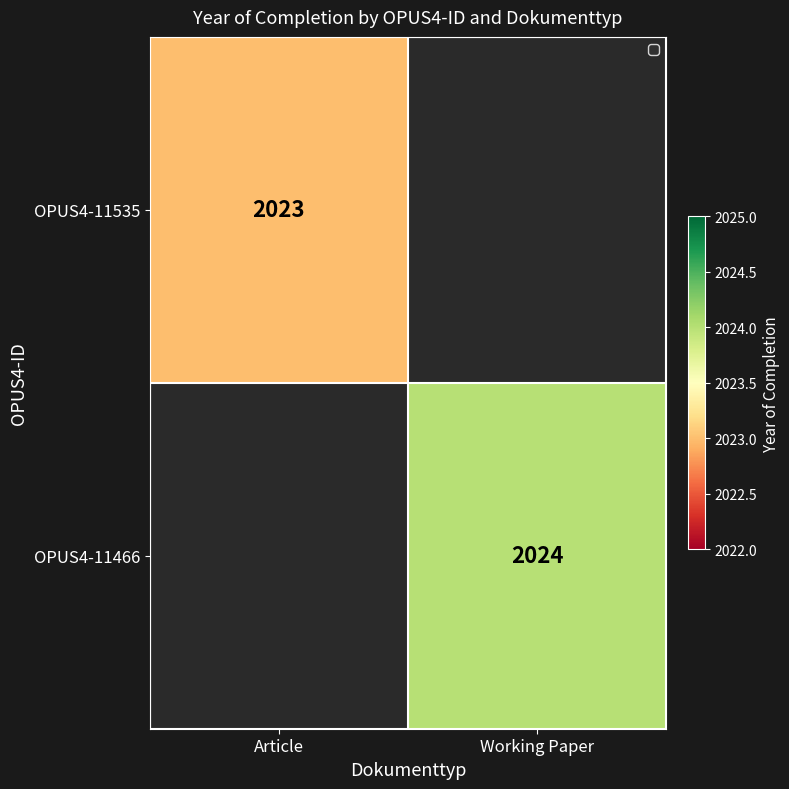

What is the greatest value displayed?

2024.0